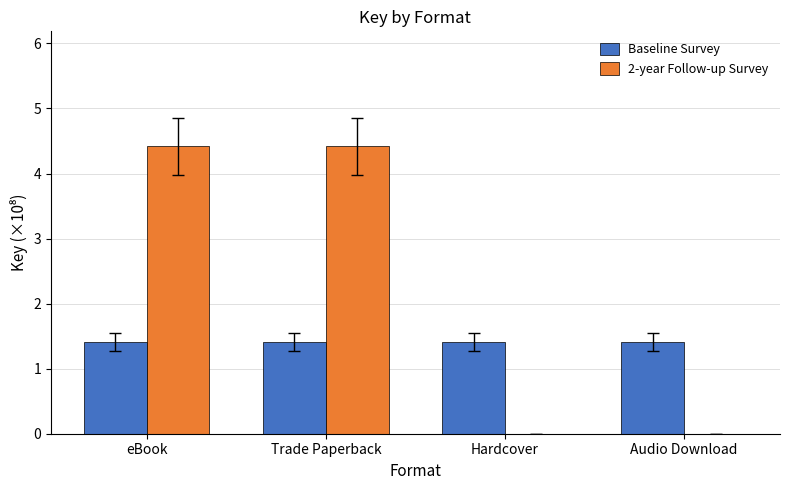

Which series changed the most between Trade Paperback and Audio Download?

2-year Follow-up Survey